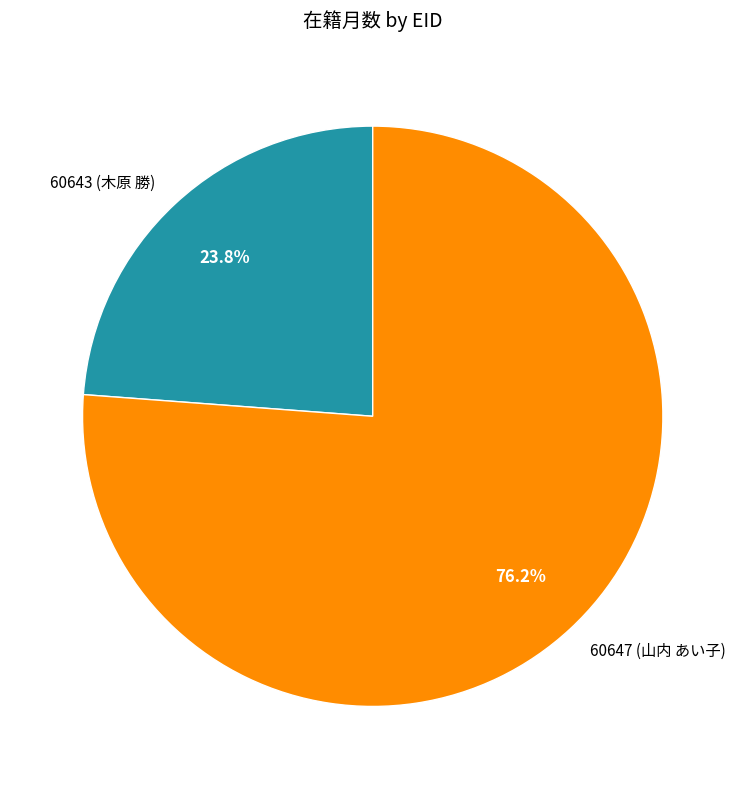

What percentage do 60647 (山内 あい子) and 60643 (木原 勝) together represent?

100.0%